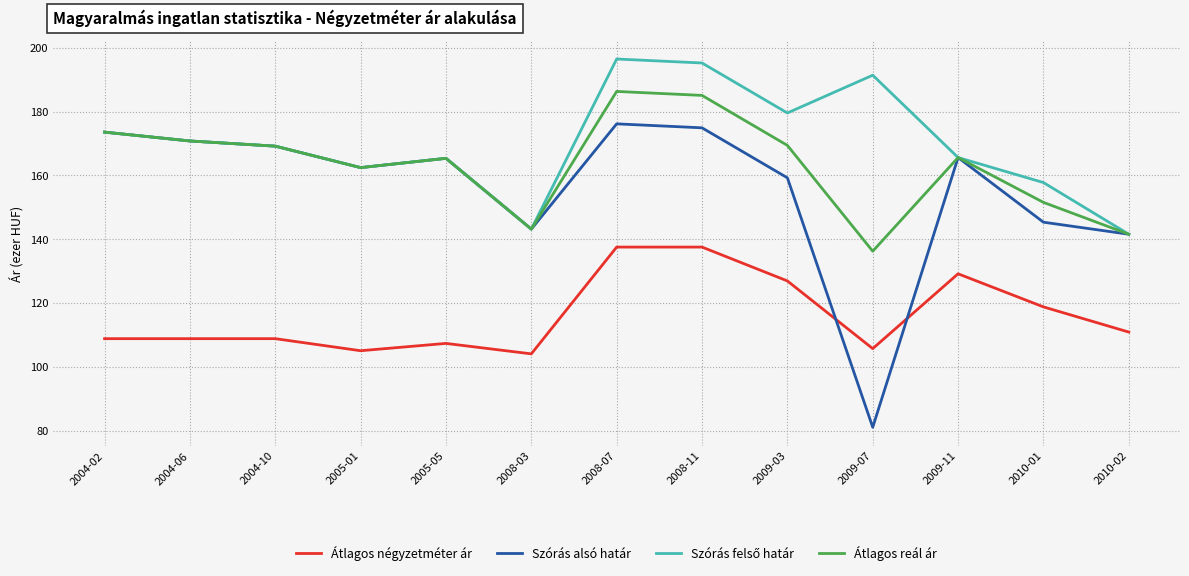

Is the value of Átlagos négyzetméter ár at 2004-10 greater than the value of Átlagos reál ár at 2008-07?

No